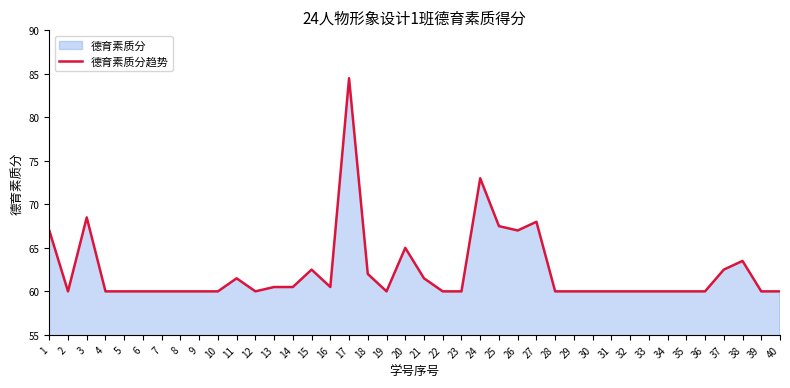

What is the difference between the second highest and second lowest values?

13.0